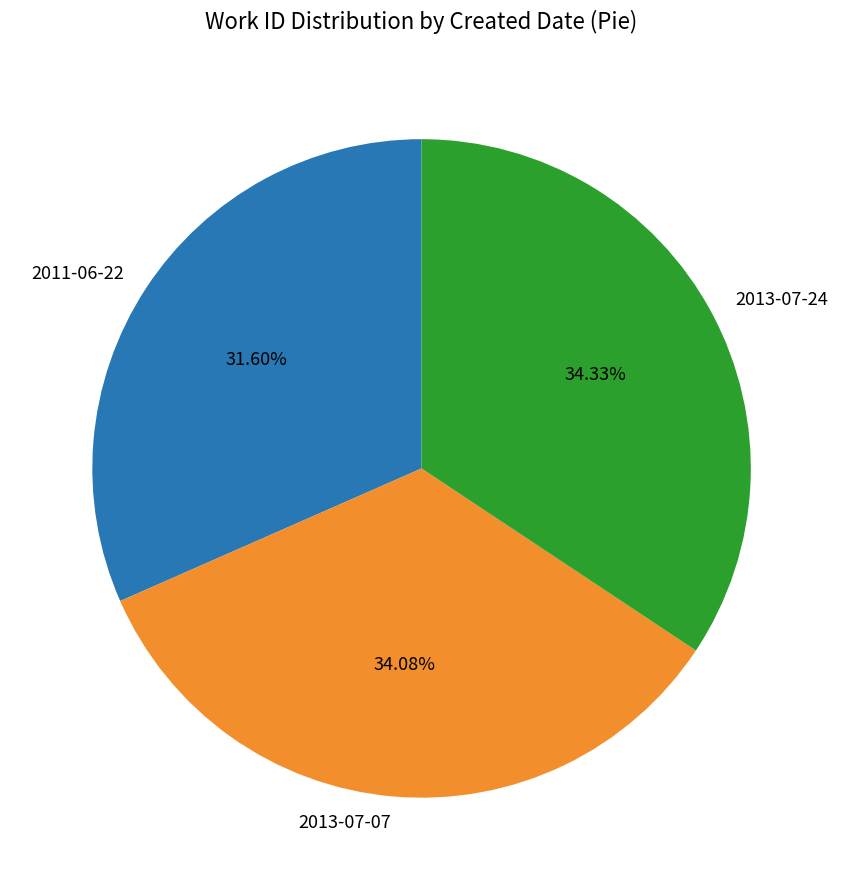

How many segments does this pie chart have?

3